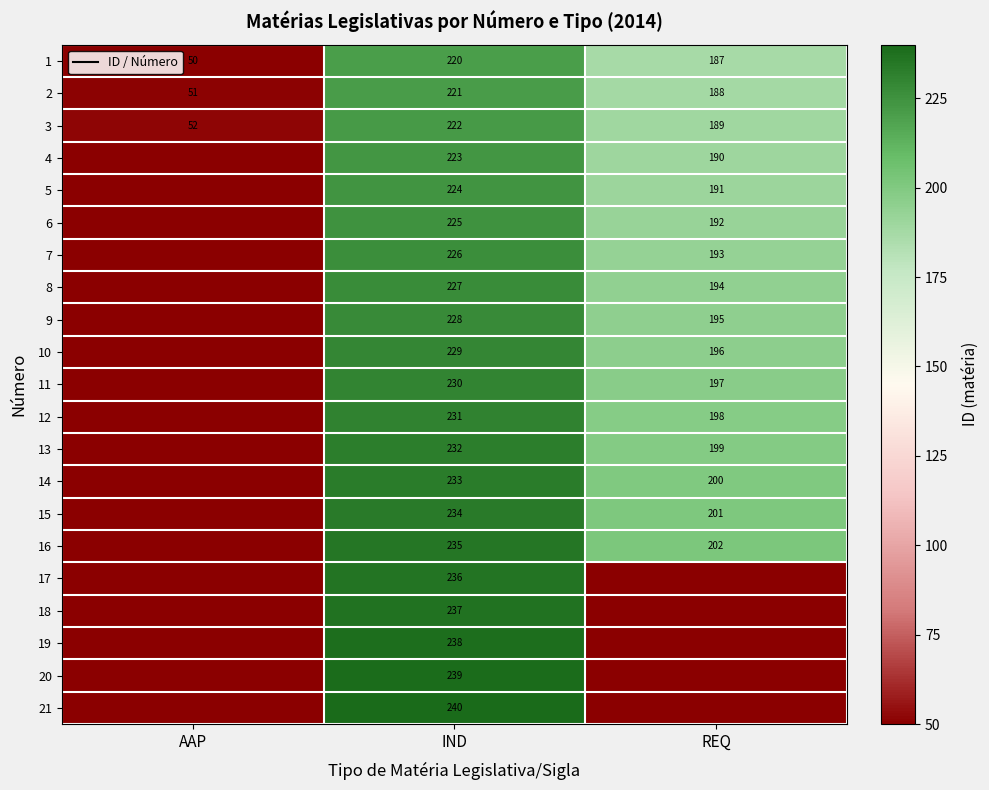

At which category does the chart reach its peak across all series?

IND